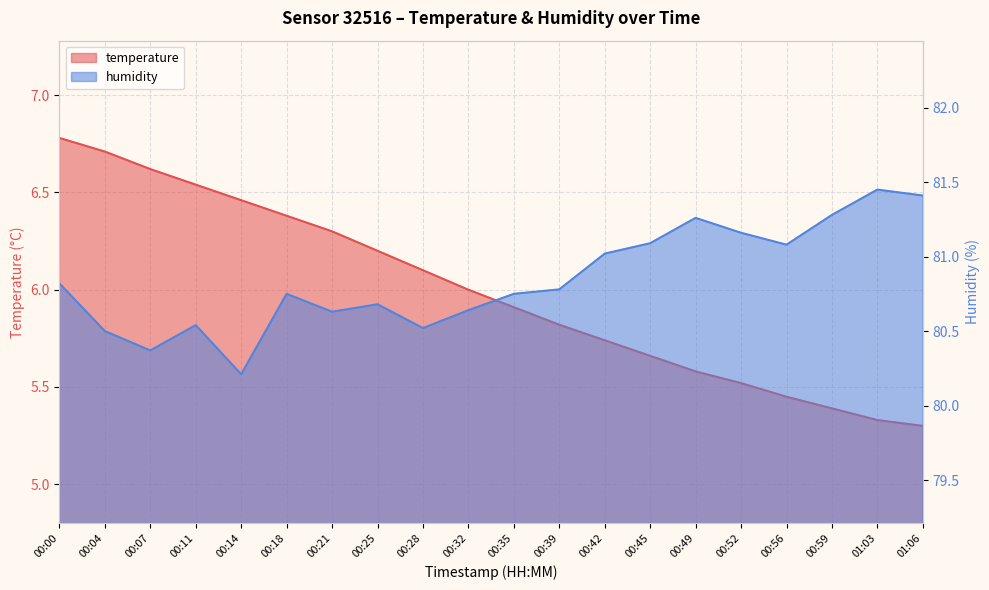

Rank the series by their average value, from lowest to highest.

temperature, humidity